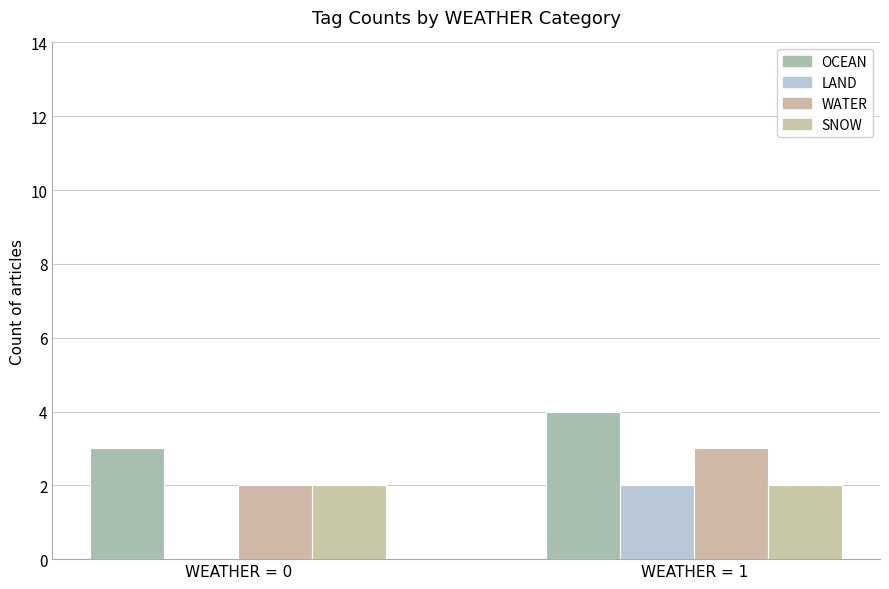

How many groups of bars are there?

2